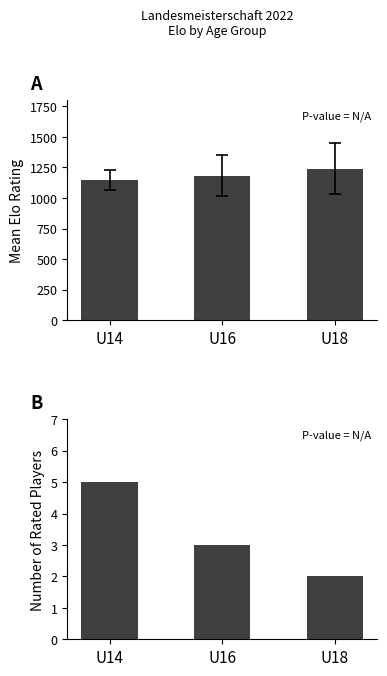

What is the sum of the Mean Elo values at U18 and U14?

2389.0